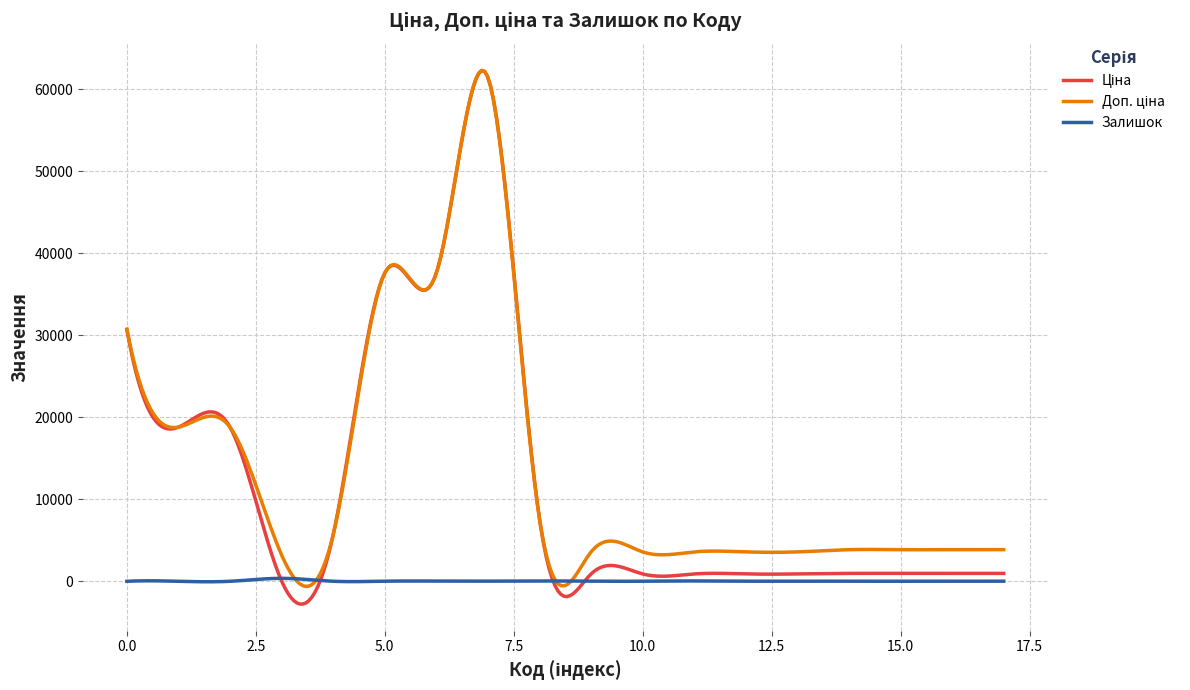

What is the greatest value displayed?

62302.7